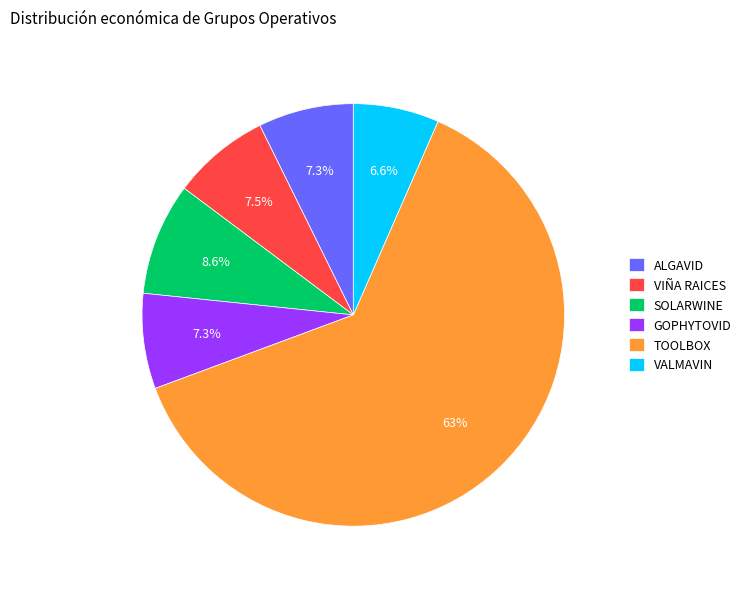

To the nearest percent, what percentage of the pie is GOPHYTOVID?

7%